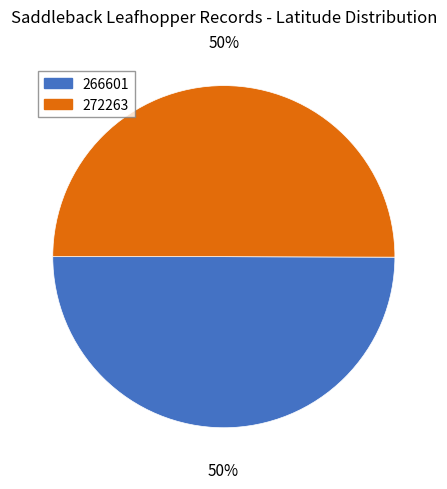

How many segments does this pie chart have?

2